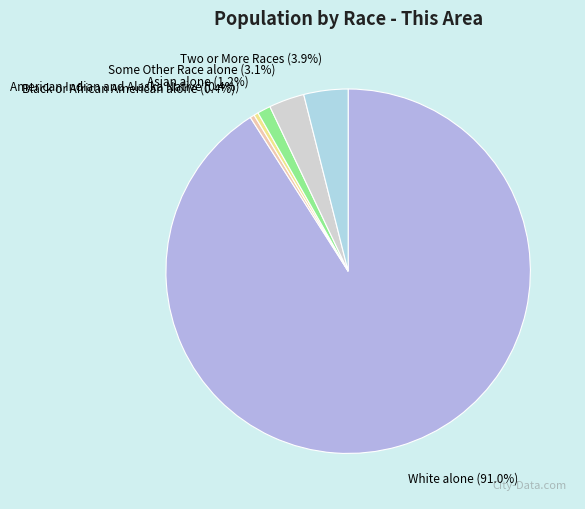

Do White alone and American Indian and Alaska Native together represent more than half of the pie?

Yes